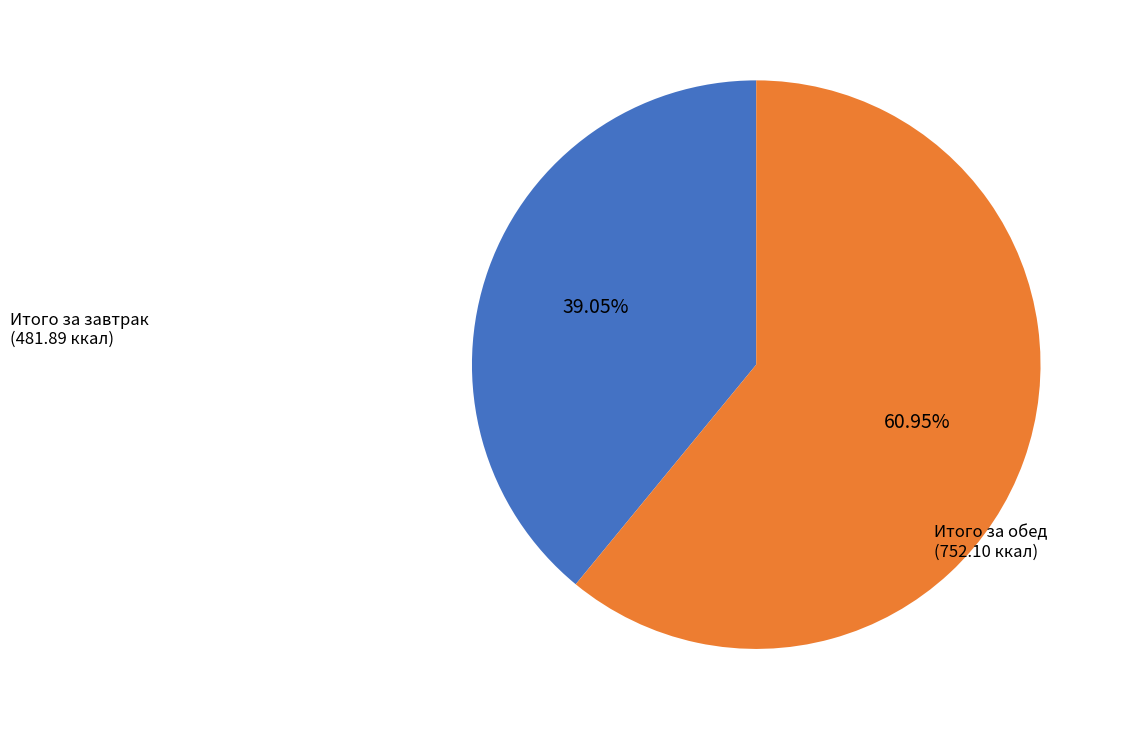

Is the sum of Итого за обед and Итого за завтрак greater than half?

Yes